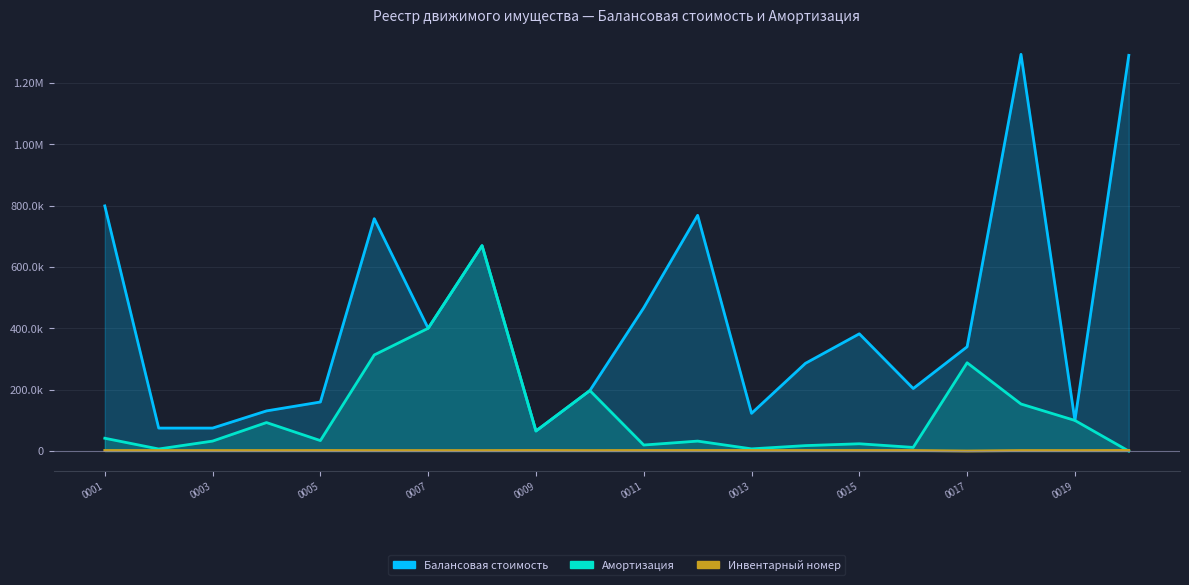

How many values in Amortizatsiya are above zero?

19